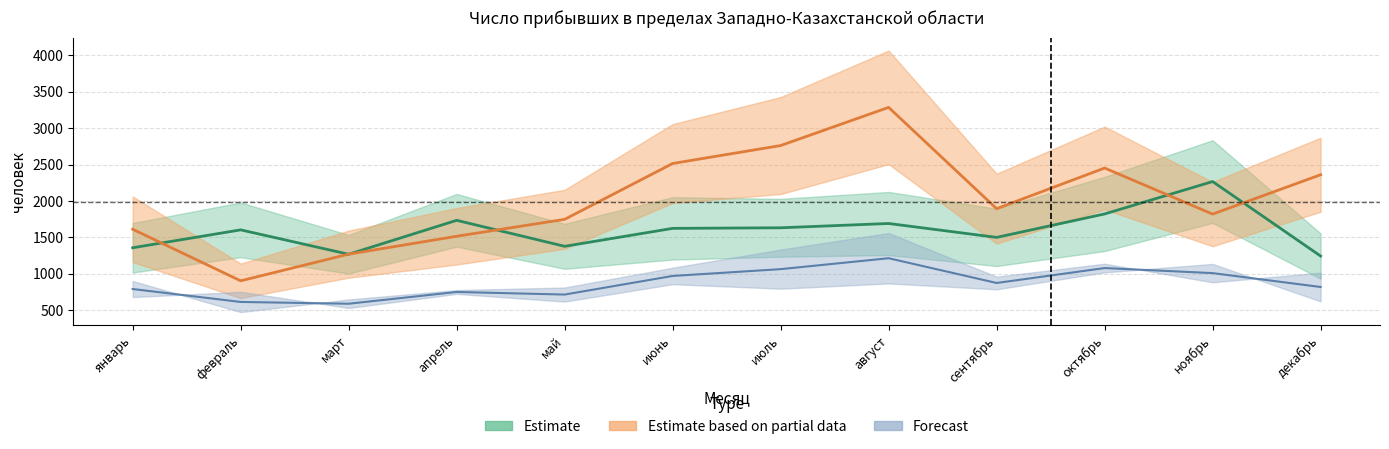

Which category has the highest value across all series?

август